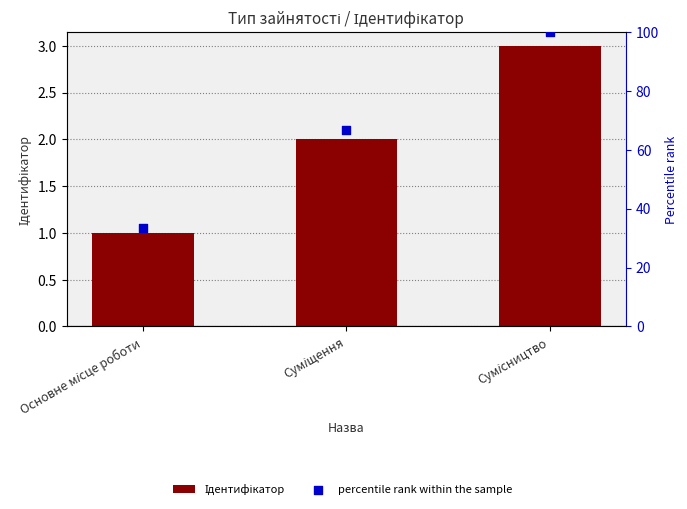

Which series reaches the maximum Y coordinate?

percentile rank within the sample